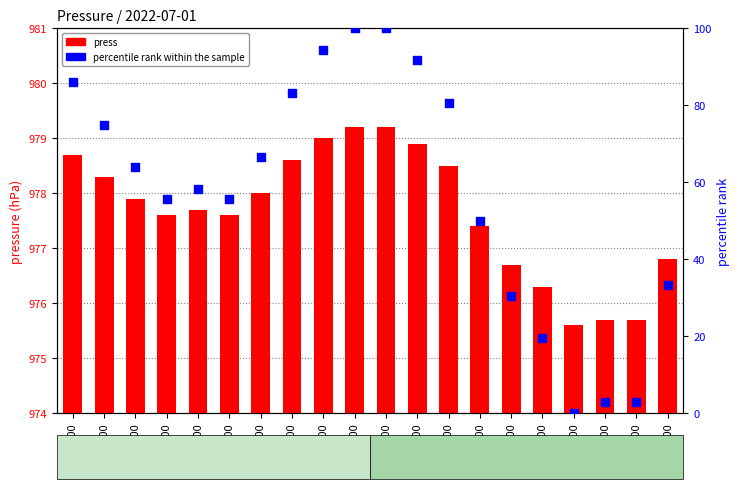

Which series has the largest total across all categories?

press